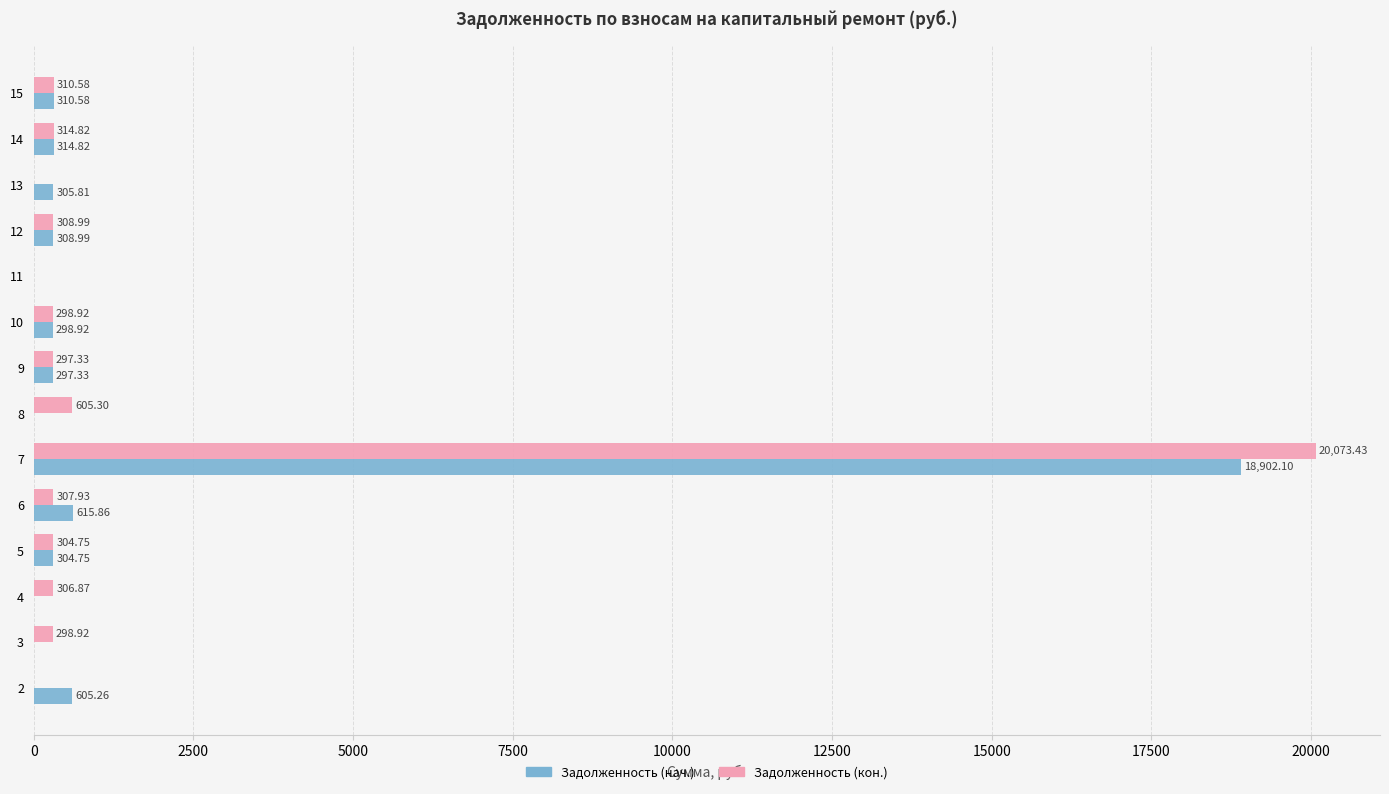

At which category is the sum across all series the highest?

7